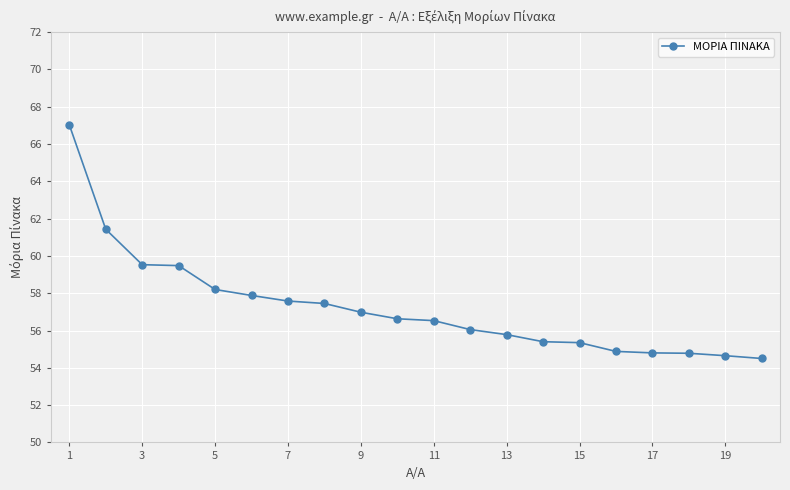

Is it true that ΜΟΡΙΑ ΠΙΝΑΚΑ equals 54.6 at 19?

True